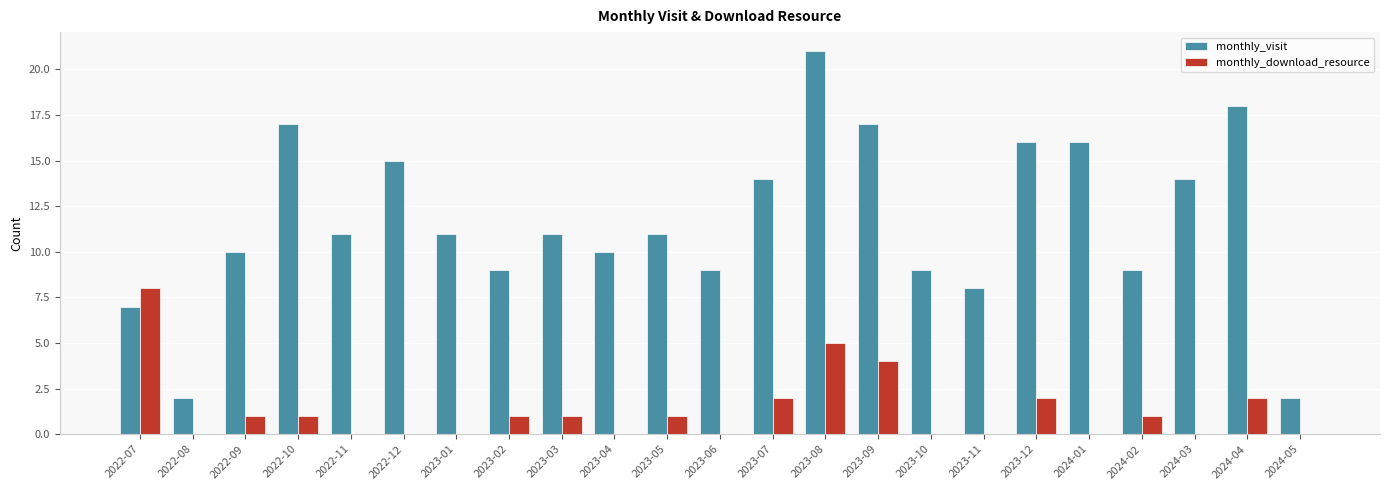

Which category has the highest value in the monthly_visit series?

2023-08